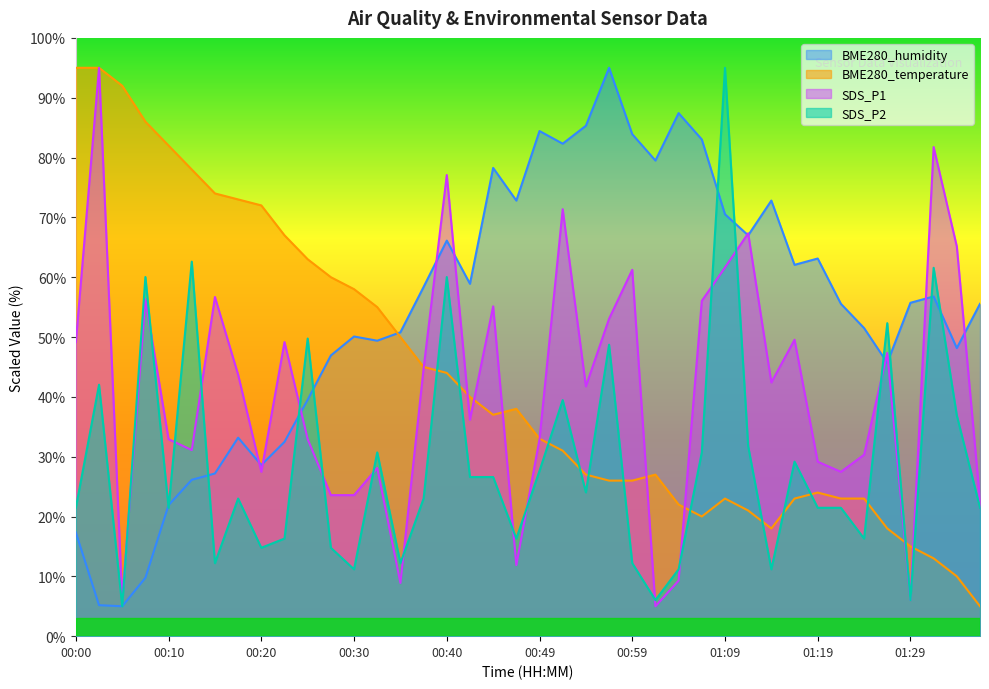

At which label does BME280_temperature reach its peak?

00:00